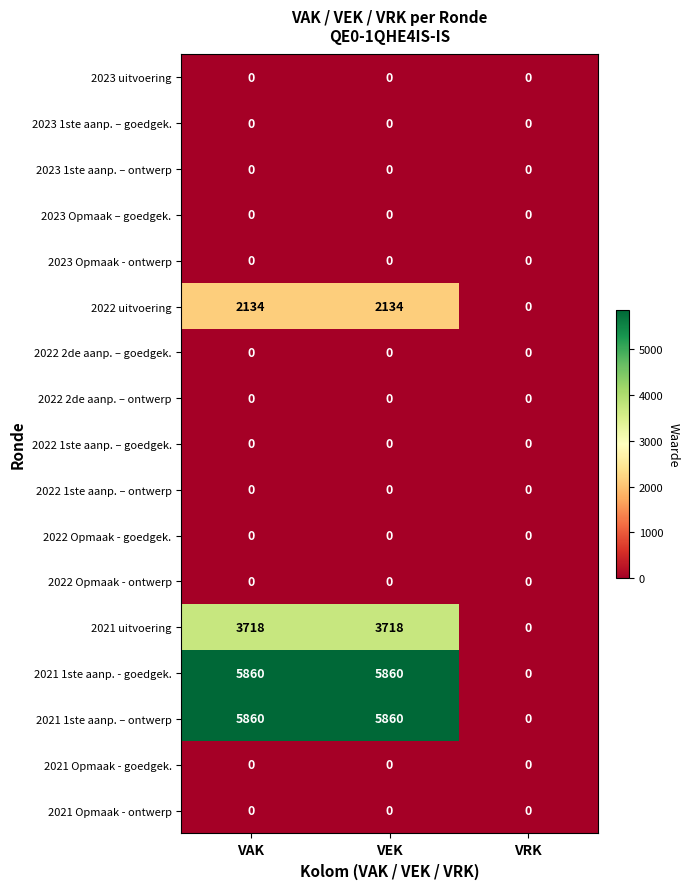

How many series are shown in this chart?

17